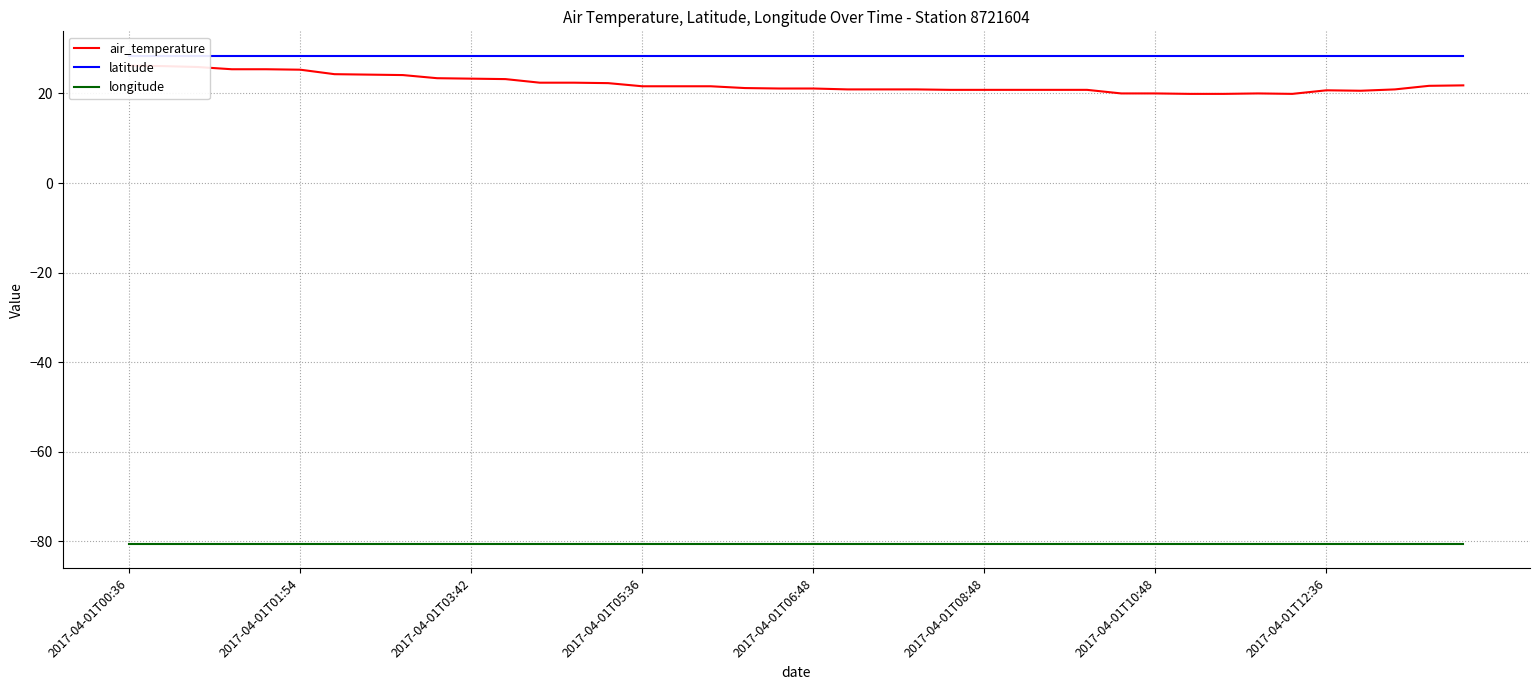

Which category has the highest value in the latitude series?

2017-04-01T00:36